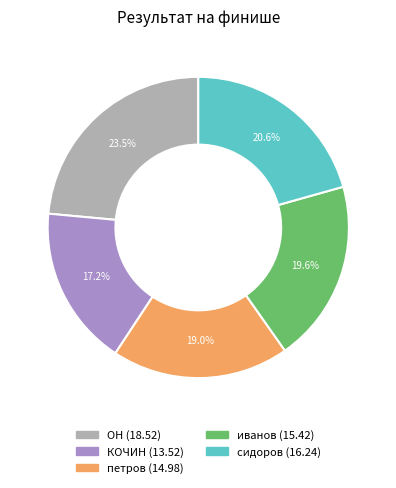

True or false: КОЧИН accounts for 17% of the total.

True